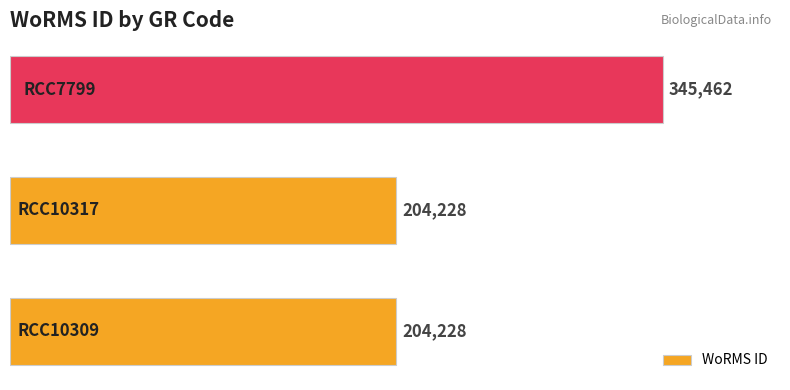

How many values are between 204228 and 345462?

3